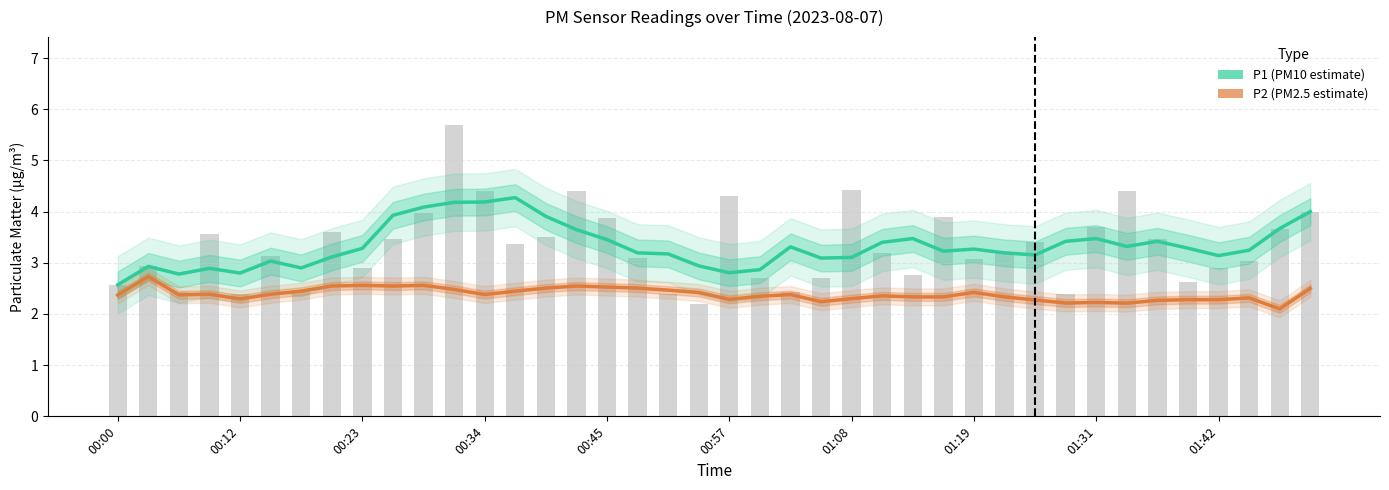

Rank the series by their average value, from highest to lowest.

P1 (PM10 estimate), P2 (PM2.5 estimate)